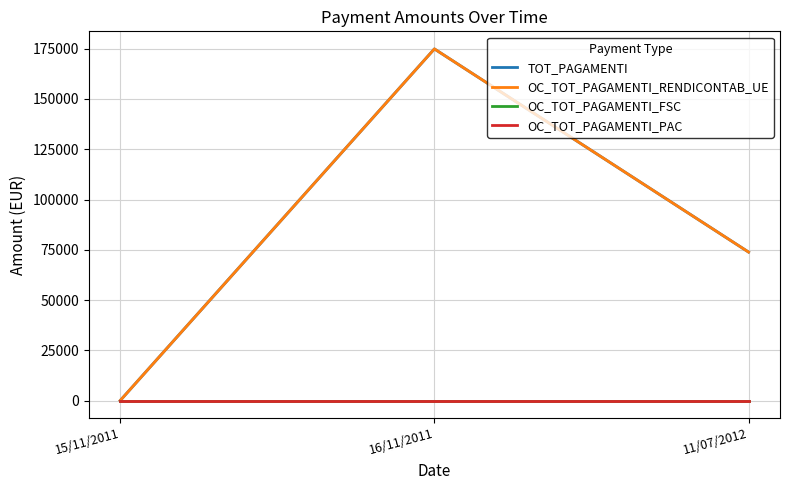

Does the chart have visible grid lines?

Yes